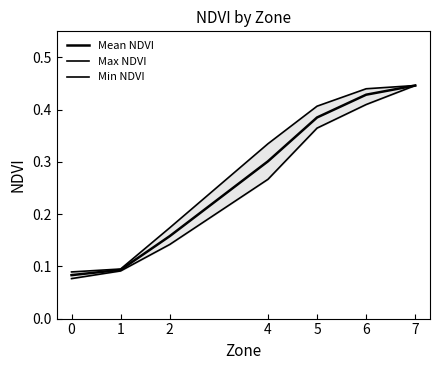

List the labels in order of Mean NDVI value, largest first.

7, 6, 5, 4, 2, 1, 0